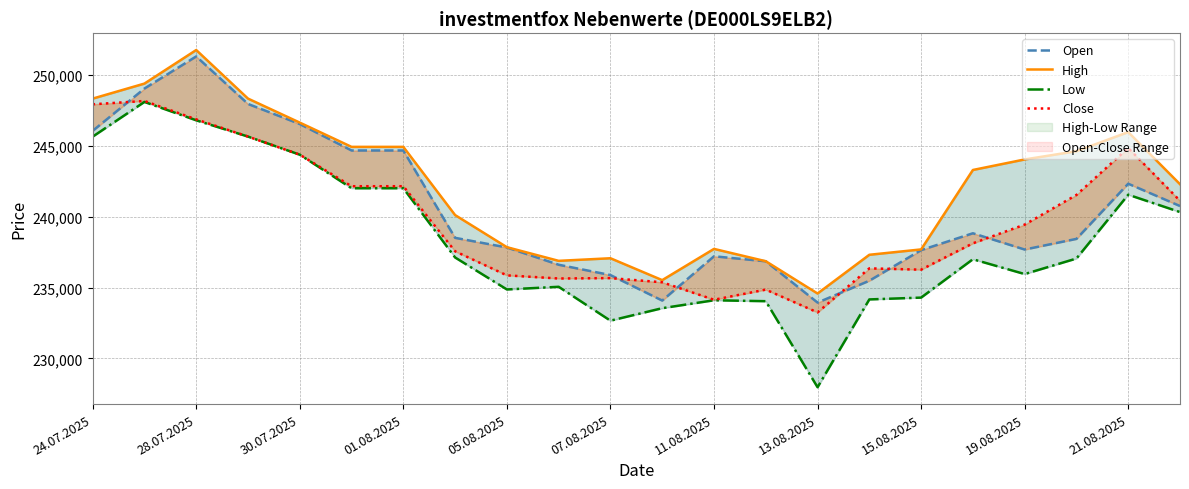

True or false: Low and Close cross at least once.

False